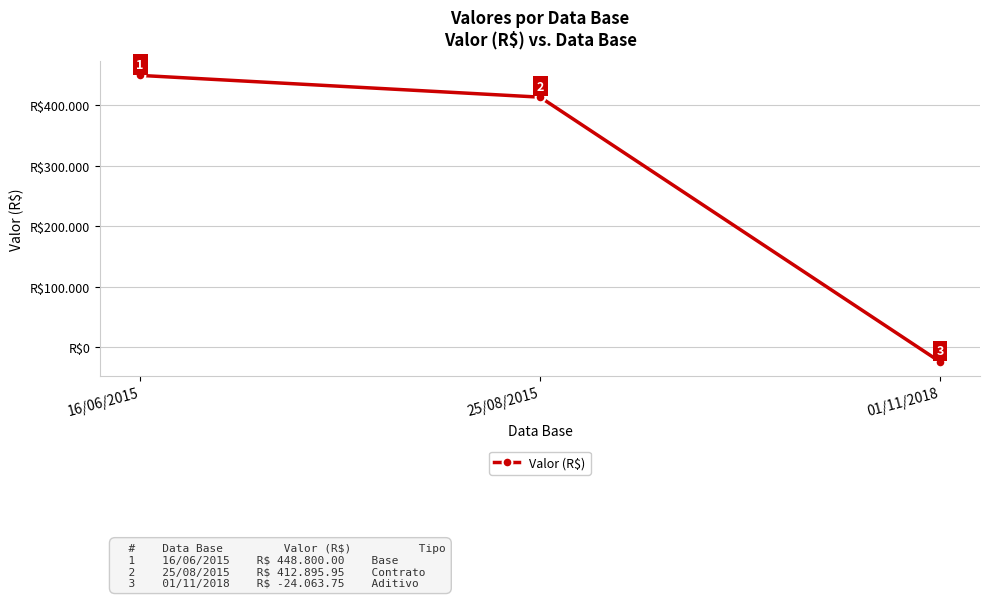

Which has a higher value, 16/06/2015 or 25/08/2015?

16/06/2015